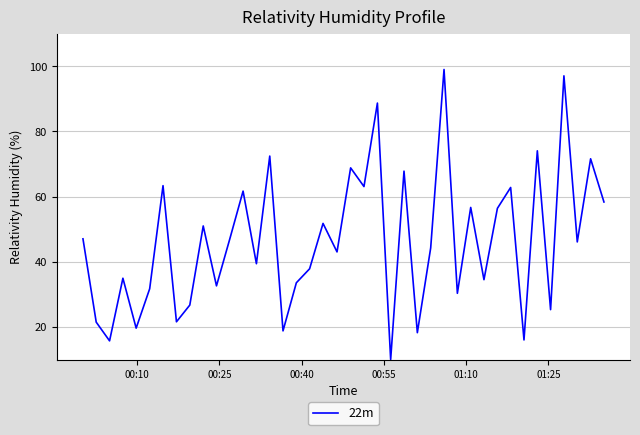

How many lines are shown in the chart?

1